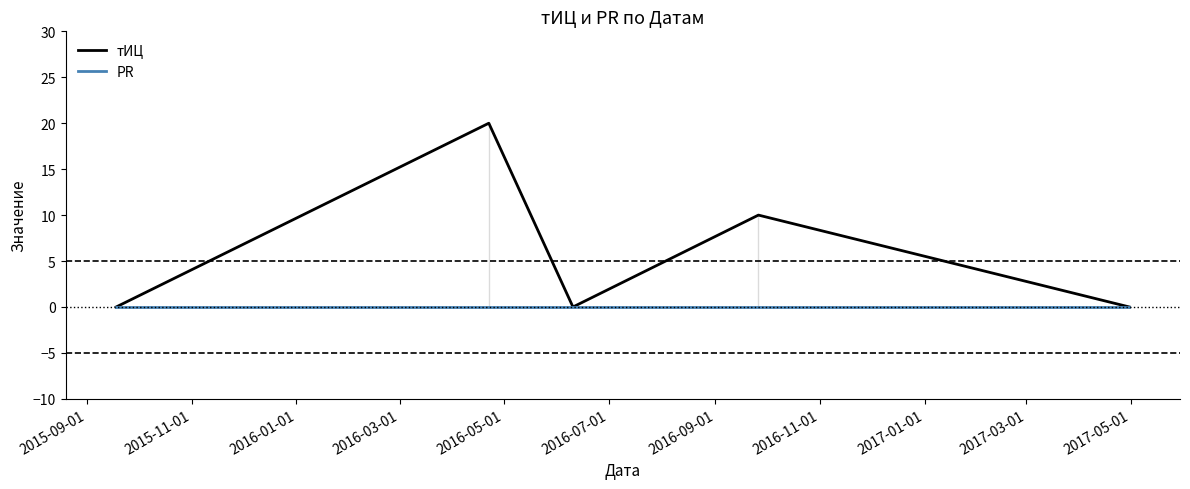

Which series has the widest spread of values?

тИЦ